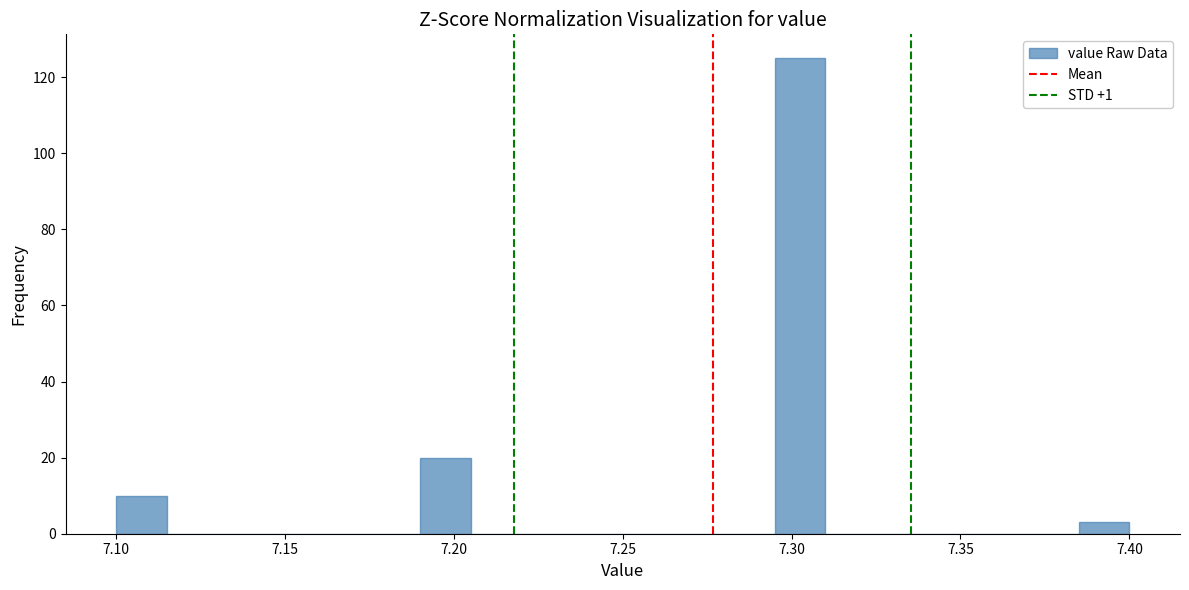

Around what value on the x-axis is the tallest bar? Give the approximate position of its centre, as read against the axis.

7.305